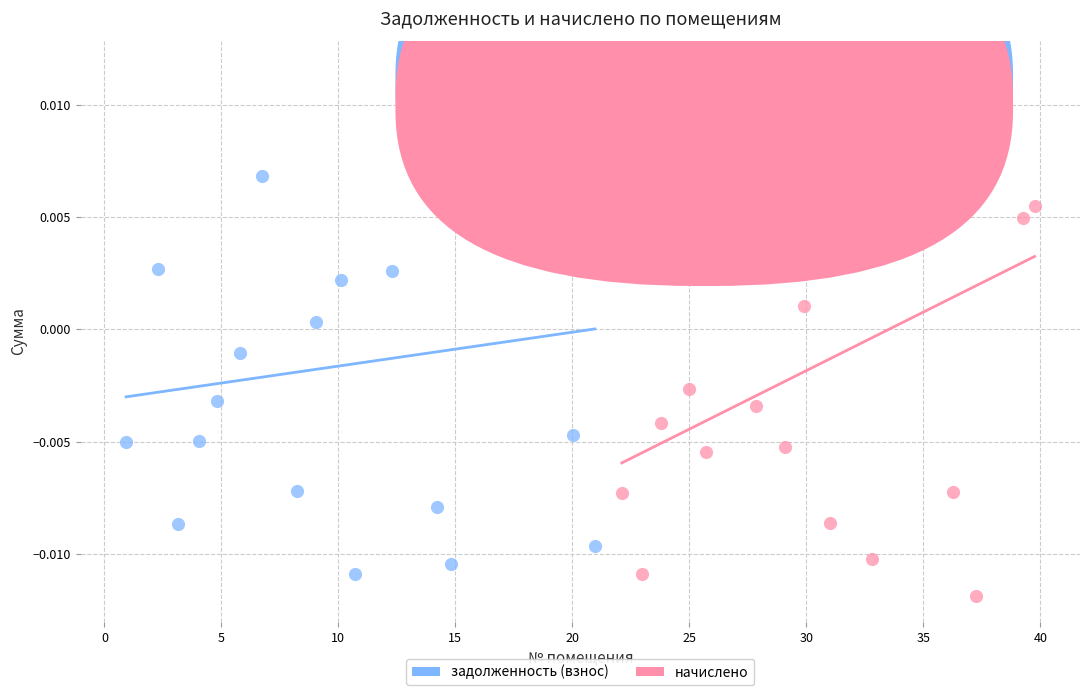

What are all the series names shown in the legend?

задолженность (взнос), начислено